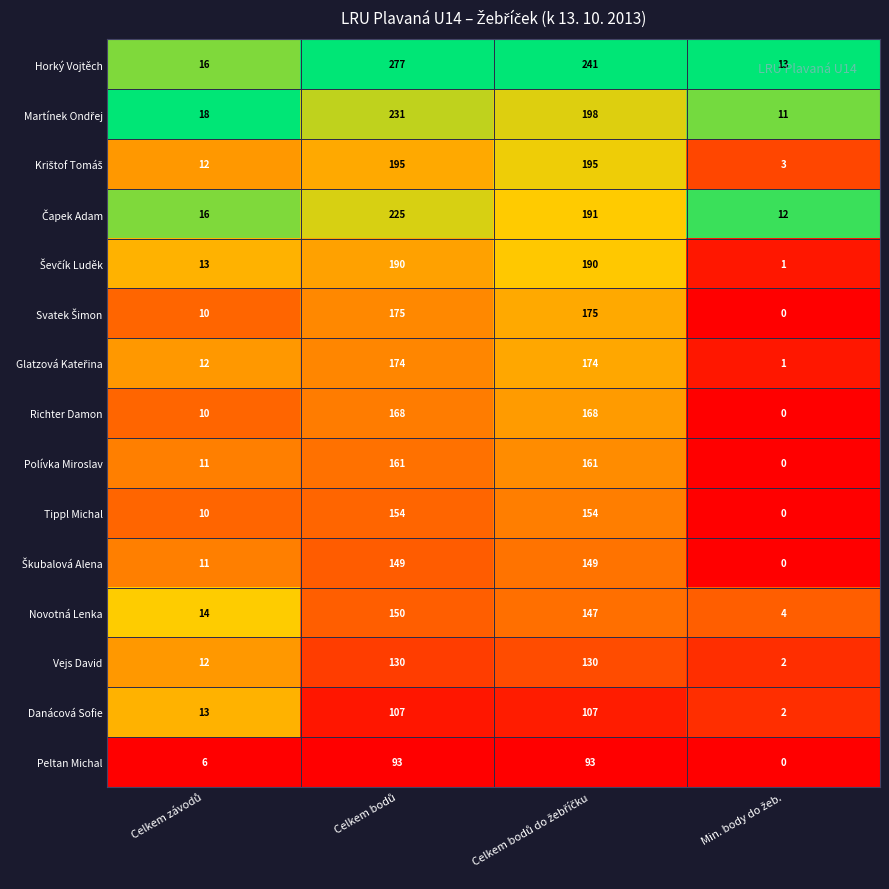

What is the difference between the second highest and second lowest values in the Novotná Lenka series?

133